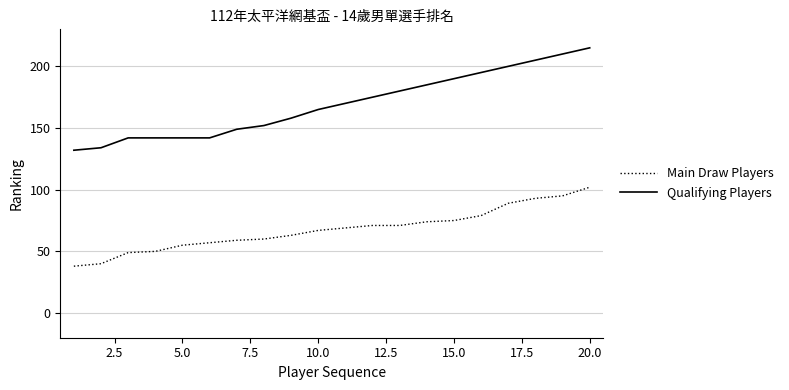

How many series are shown in this chart?

2